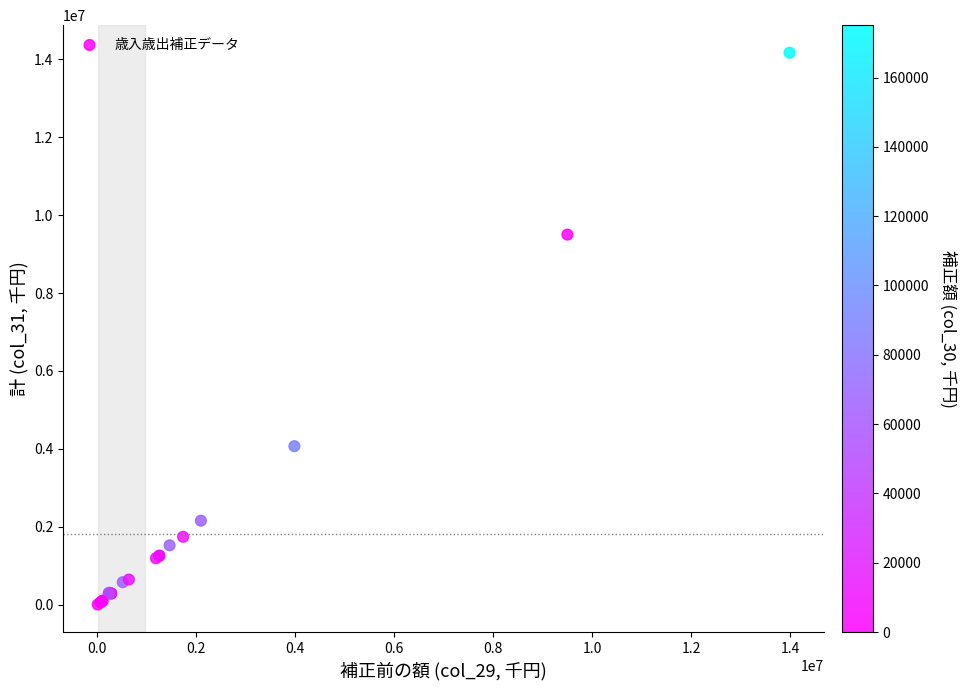

What Y value in the scatter plot is closest to 7086771?

9499527